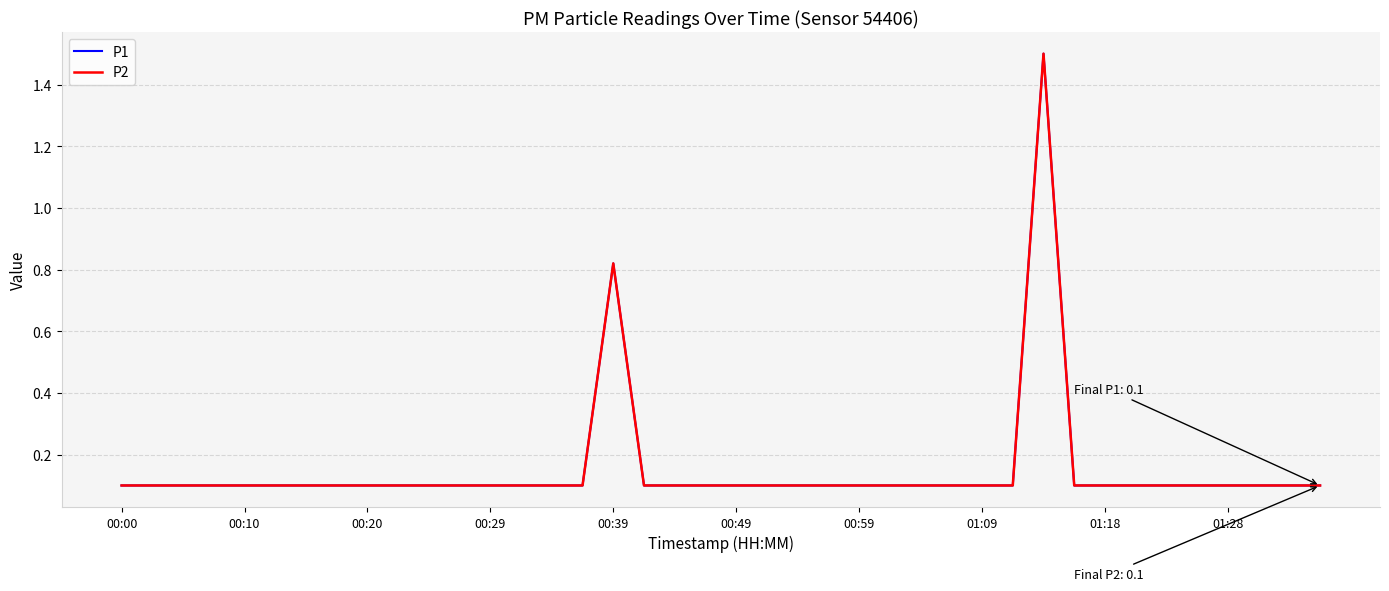

Which category has the lowest value in the P1 series?

00:00